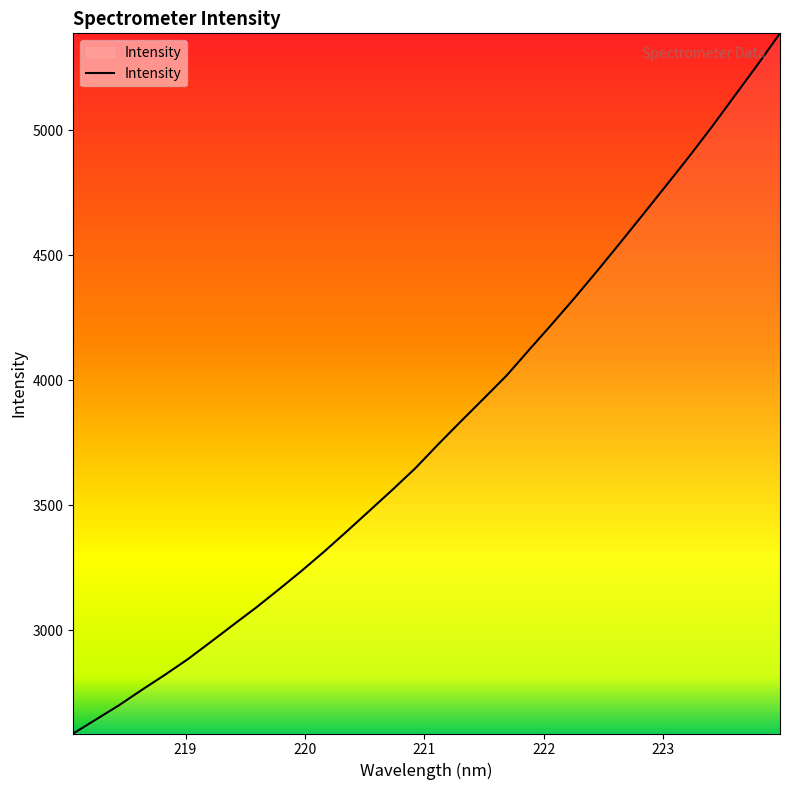

What is the minimum value shown in the chart?

2587.2